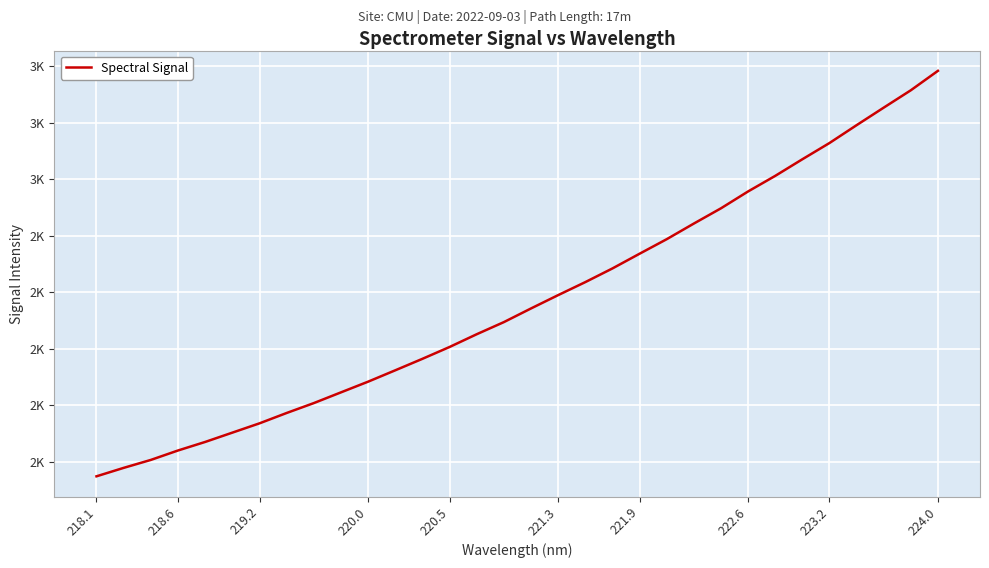

What is the difference between the second highest and second lowest values?

1337.4